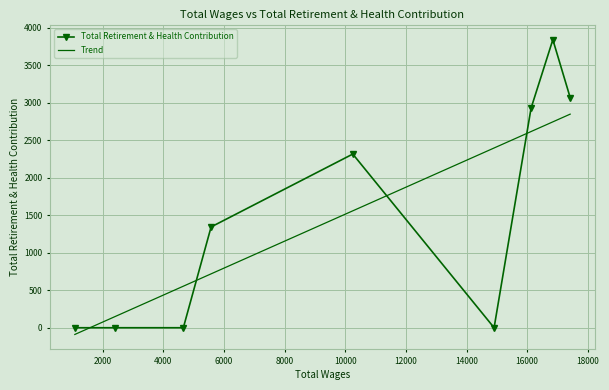

The value at 5576 is 1343. True or false?

True